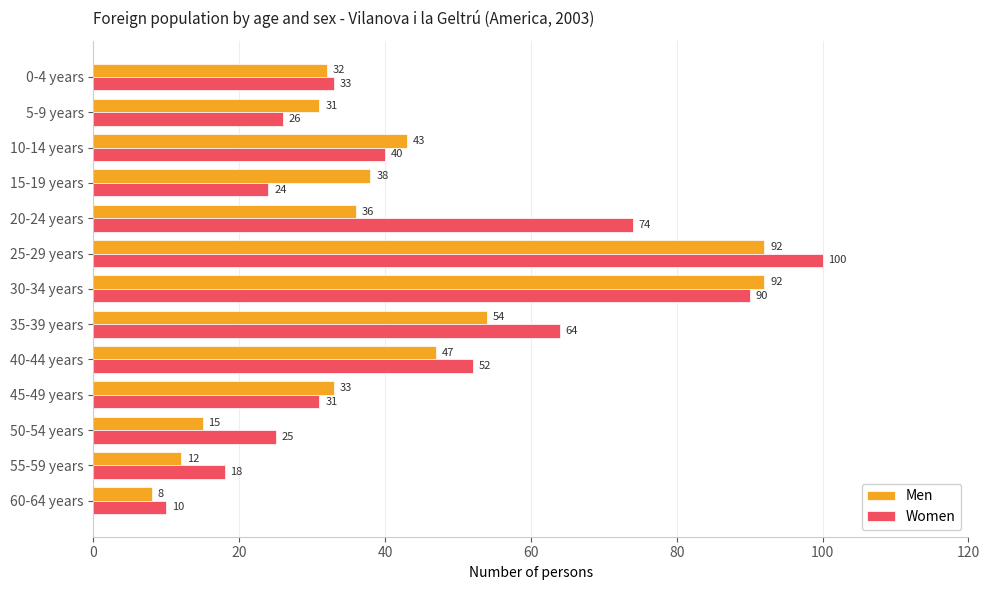

Rank the series by their maximum value, from lowest to highest.

Men, Women